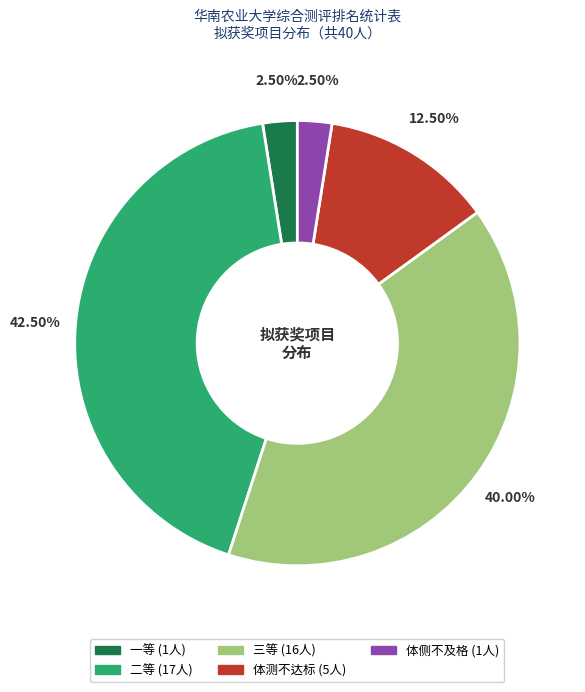

Is it true that 体侧不及格 is 14% of the pie?

False